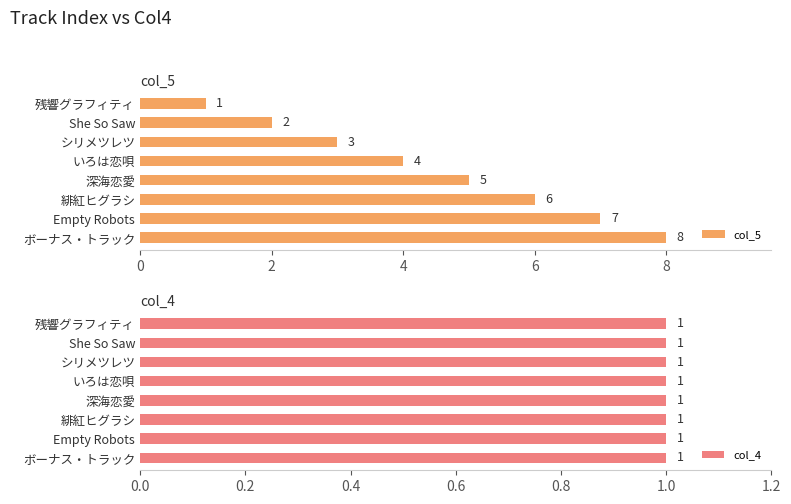

The value of col_5 at いろは恋唄 is 2. True or false?

False